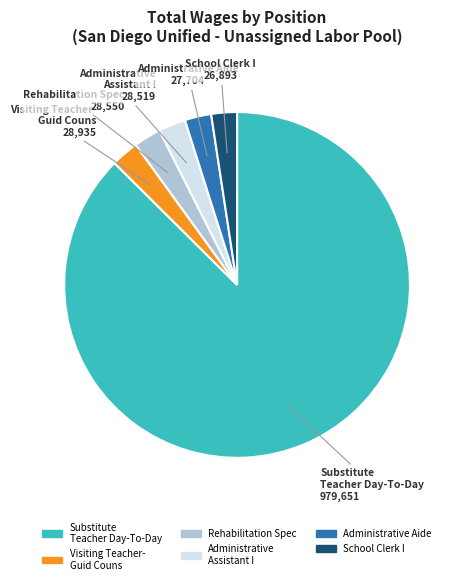

Is there a majority slice in this chart?

Yes